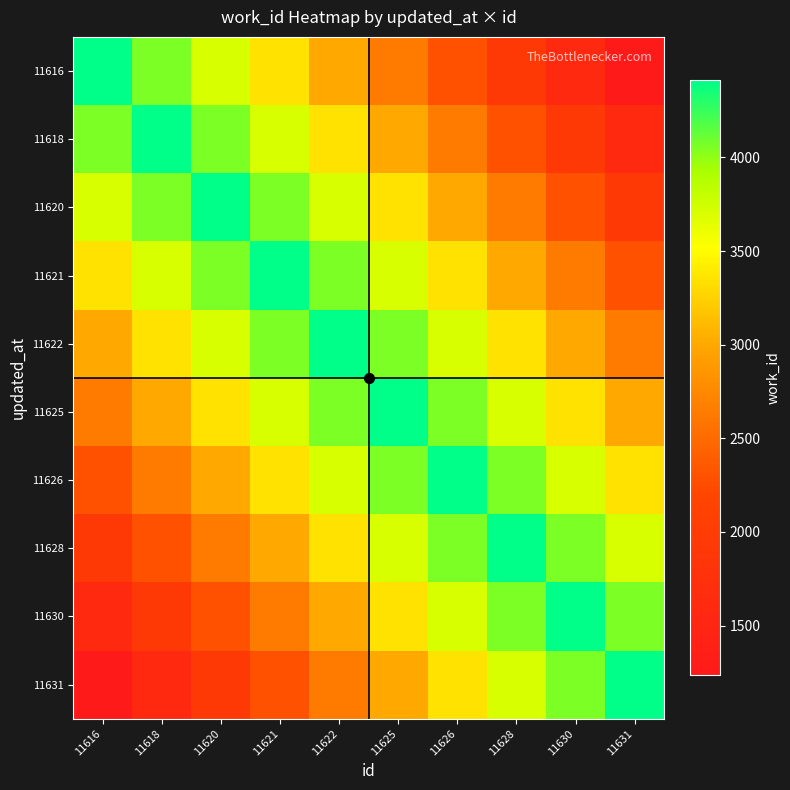

How many series are shown in this chart?

10